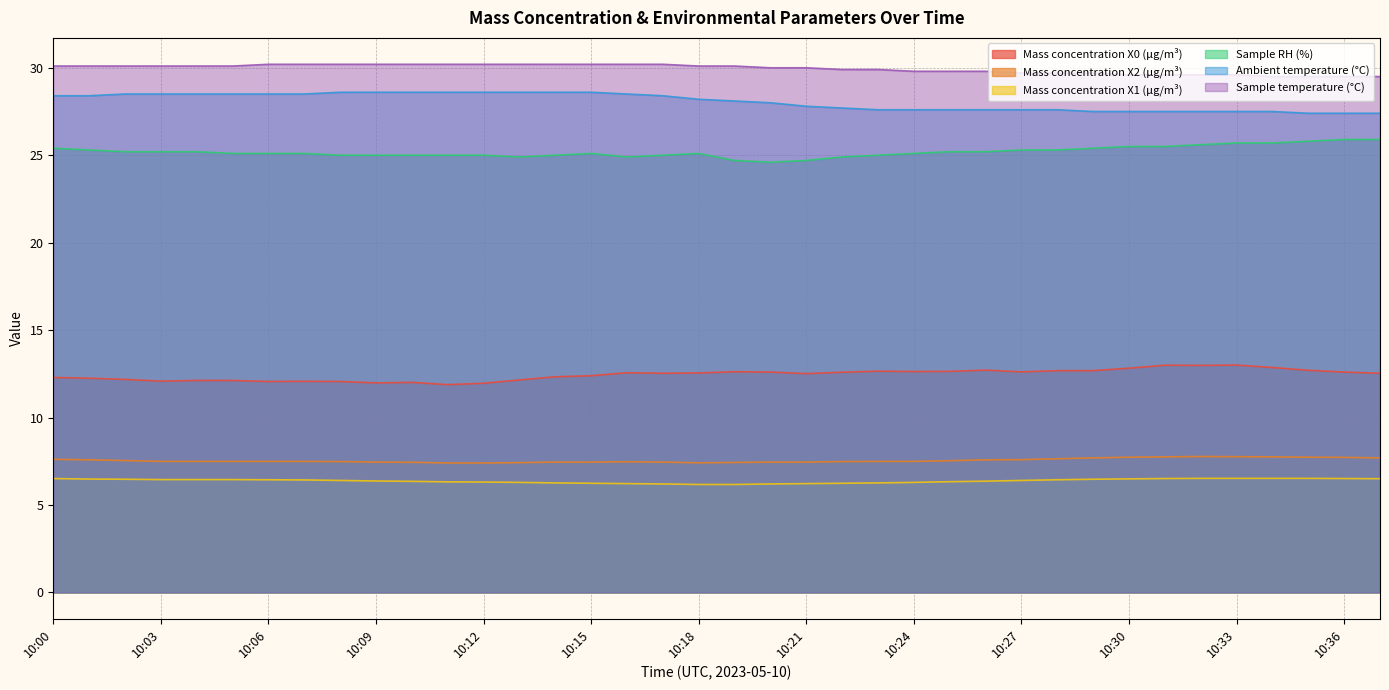

What are all the series names shown in the legend?

Mass concentration X0 (μg/m³), Mass concentration X2 (μg/m³), Mass concentration X1 (μg/m³), Sample RH (%), Ambient temperature (°C), Sample temperature (°C)